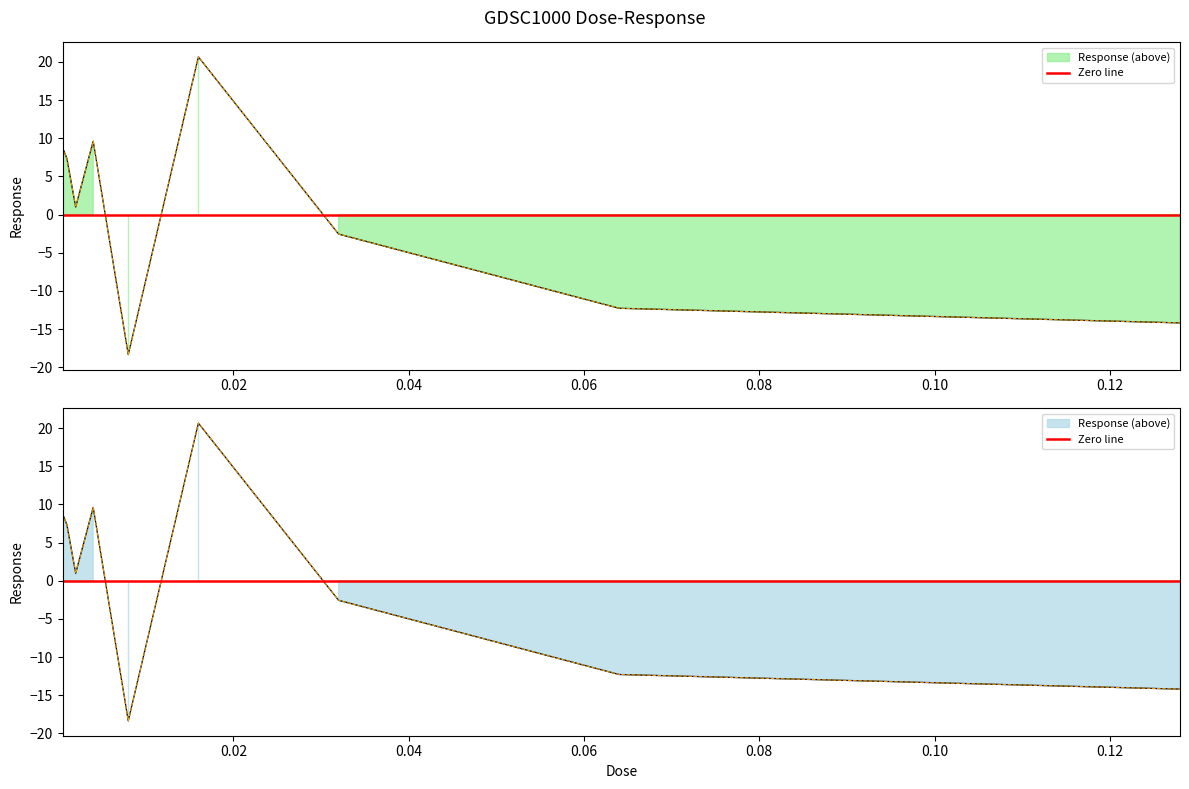

What is the difference between the second highest and second lowest values?

23.8